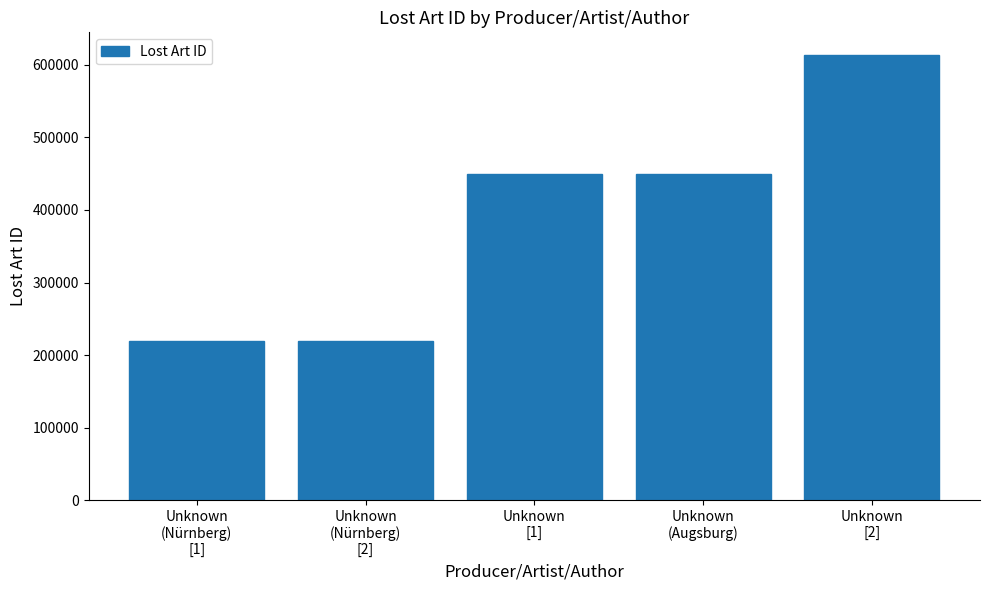

The value at Unknown
(Augsburg) is 450032. True or false?

True